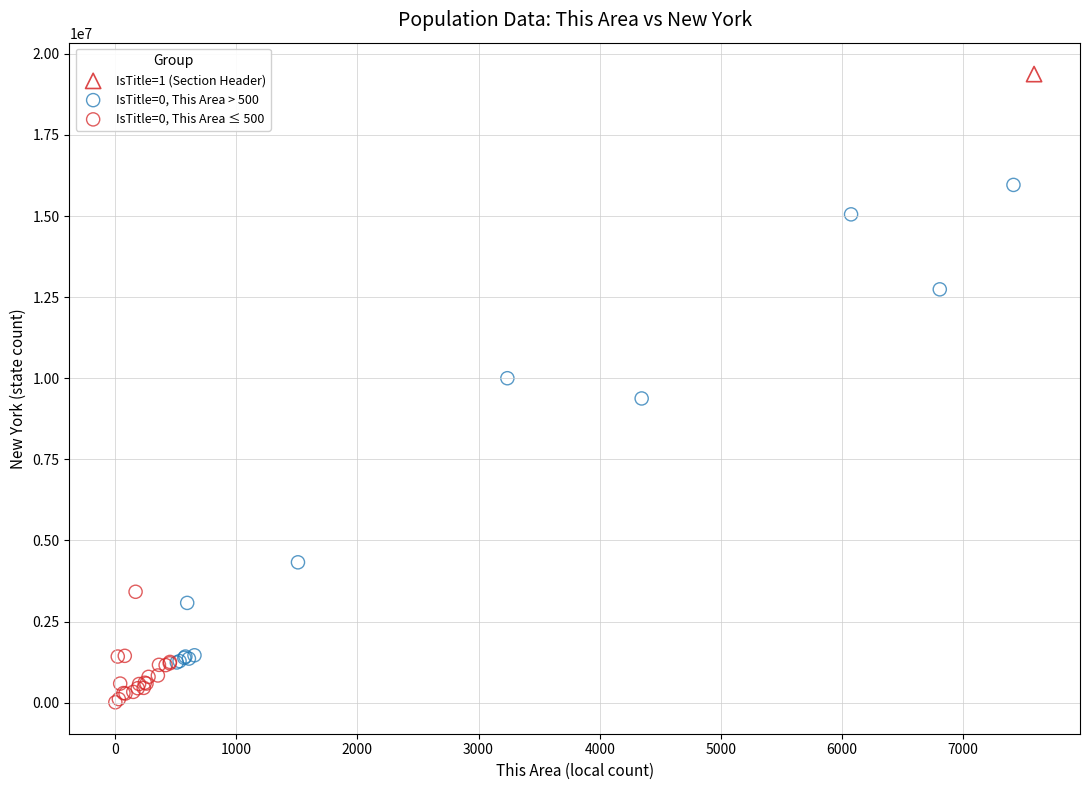

Which series reaches the maximum Y coordinate?

IsTitle=1 (Section Header)